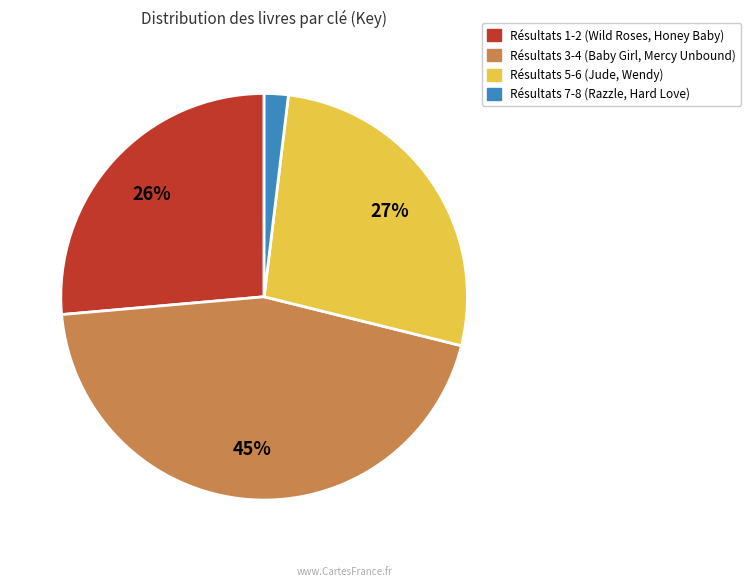

How many segments does this pie chart have?

4